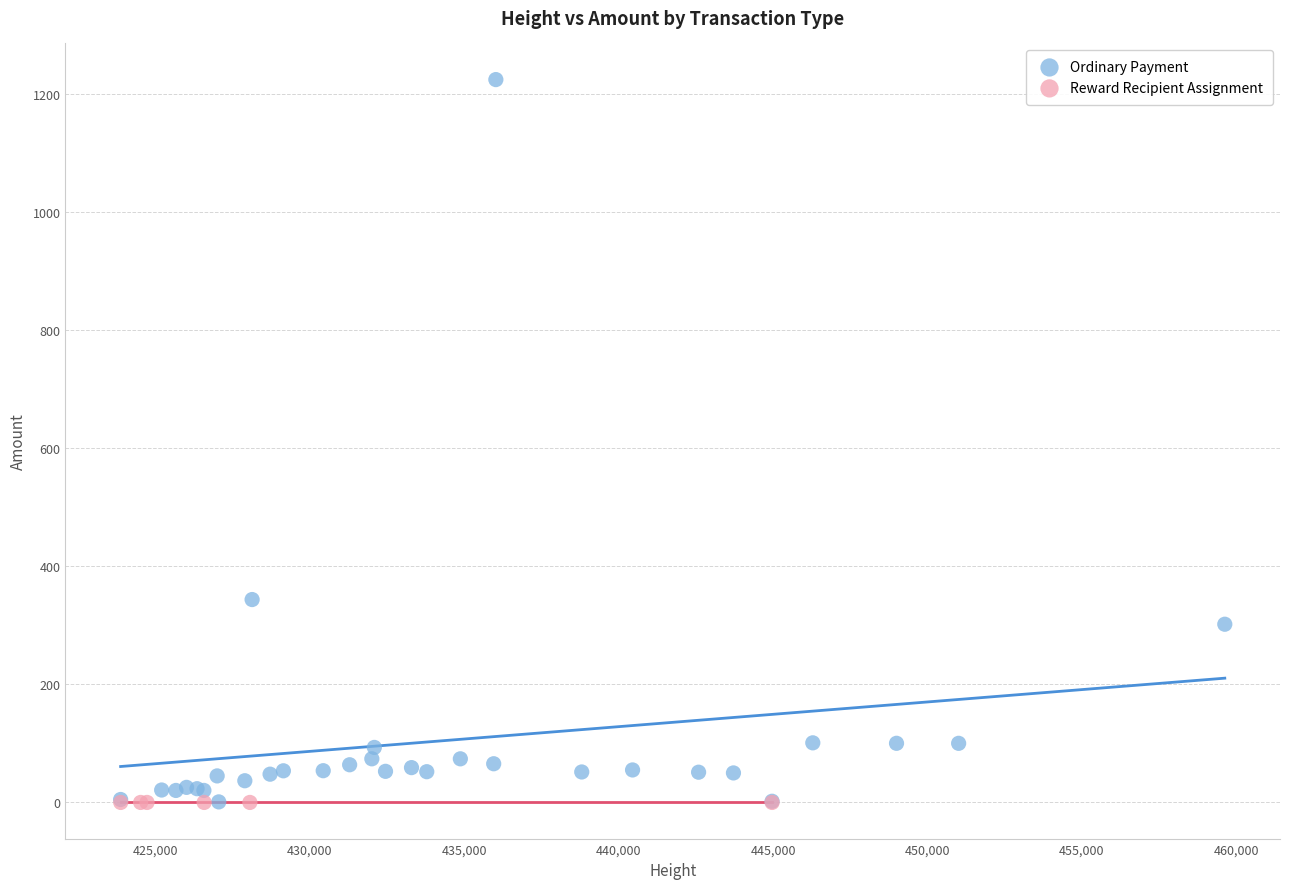

Which series contains the highest Y value?

Ordinary Payment